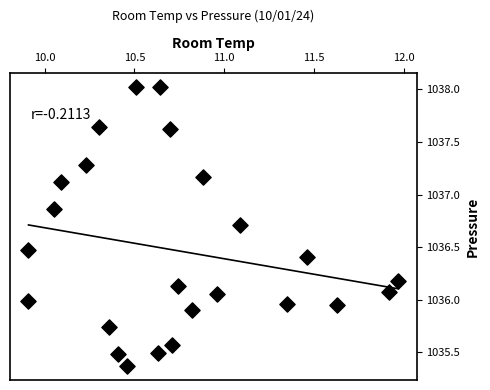

What is the range of Y values (max minus min)?

2.7